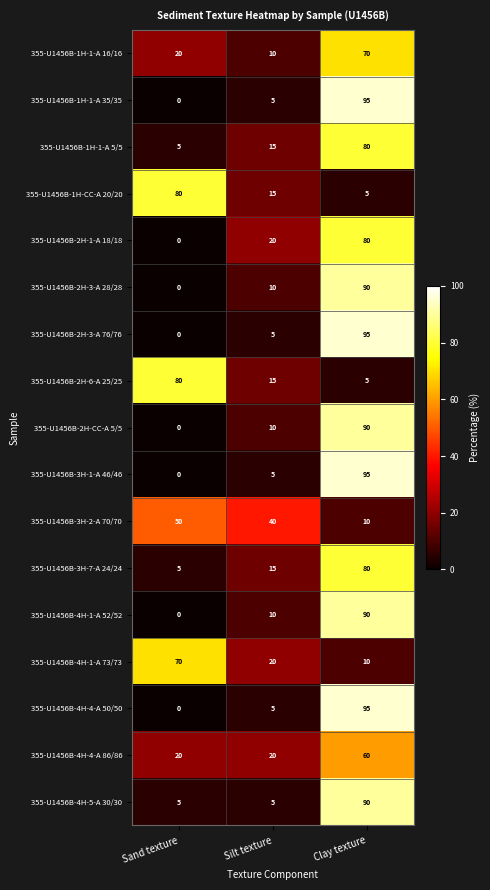

What is the difference between the maximum and second lowest values in the 355-U1456B-3H-2-A 70/70 series?

10